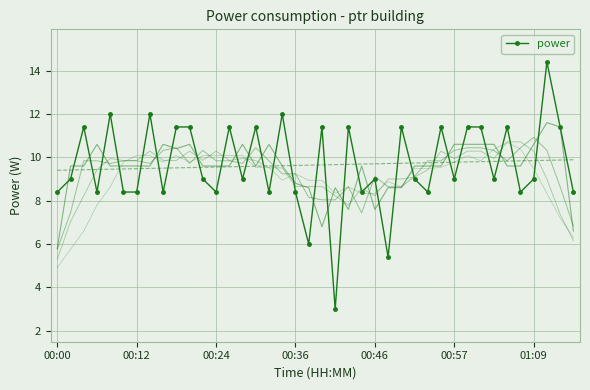

What is the average value?

9.6